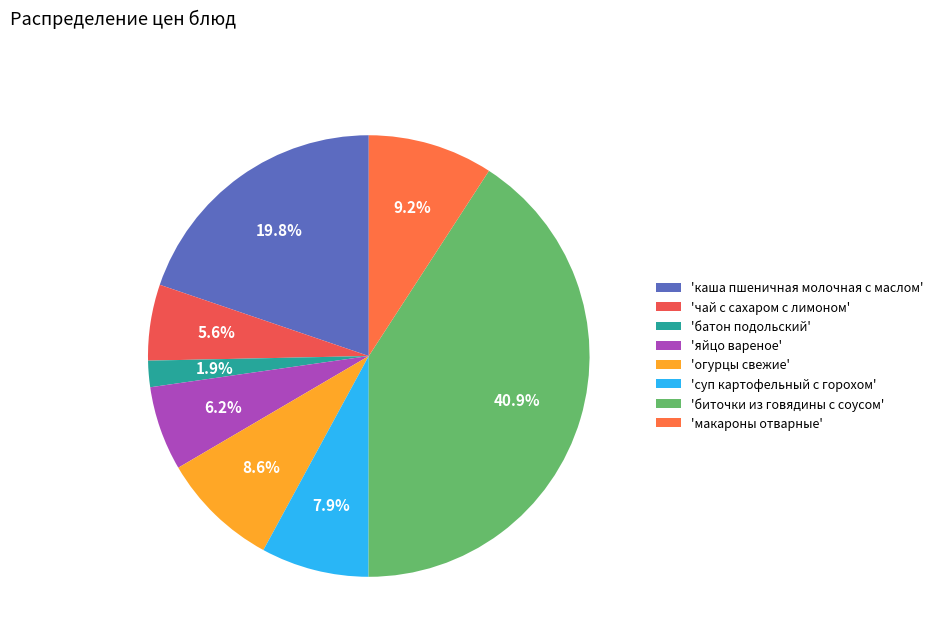

Rank the categories by value from highest to lowest.

'биточки из говядины с соусом', 'каша пшеничная молочная с маслом', 'макароны отварные', 'огурцы свежие', 'суп картофельный с горохом', 'яйцо вареное', 'чай с сахаром с лимоном', 'батон подольский'